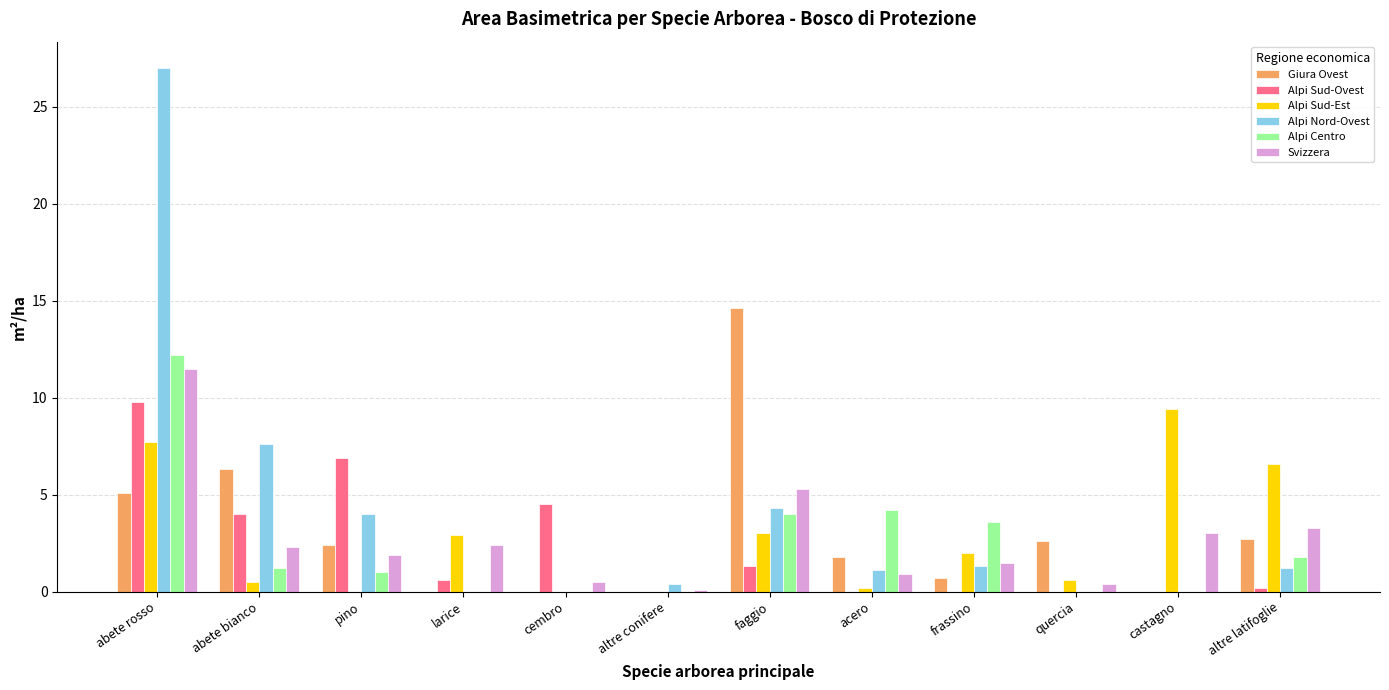

What is the sum of the Svizzera values at faggio and pino?

7.2